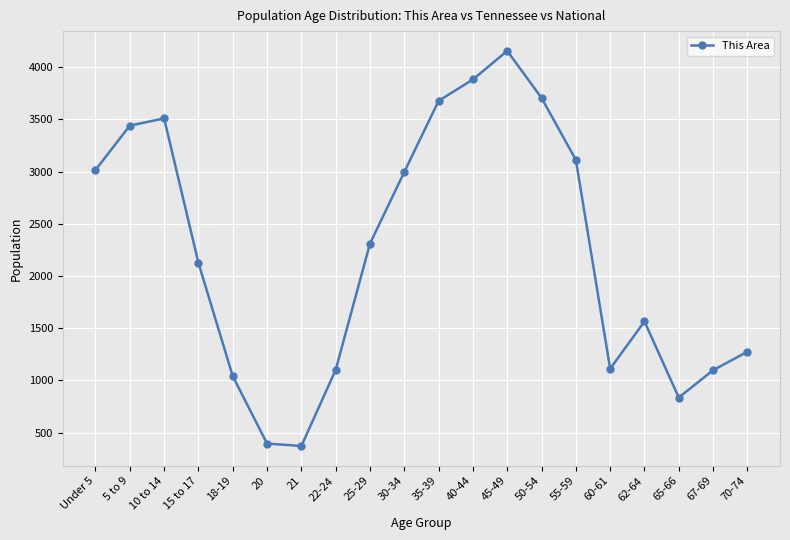

Between 45-49 and 30-34, which is larger?

45-49